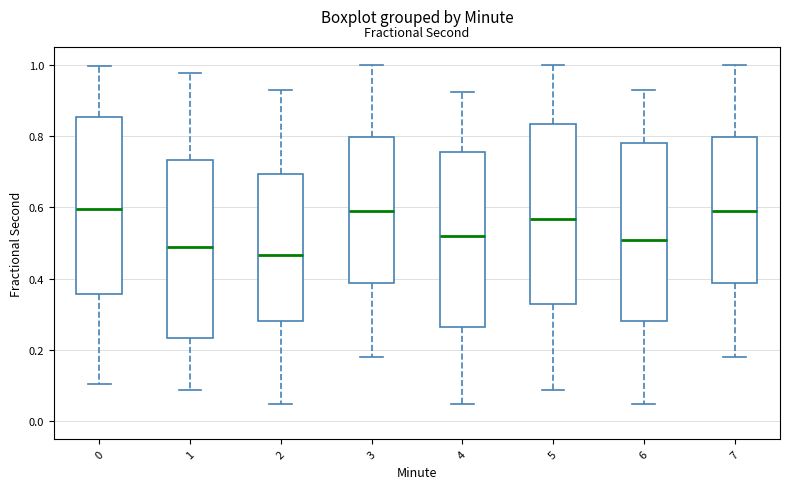

Where does the median line of the box at x = 3 sit on the y-axis? The values are not printed on the chart, so give them approximately, as read against the axis.

0.60